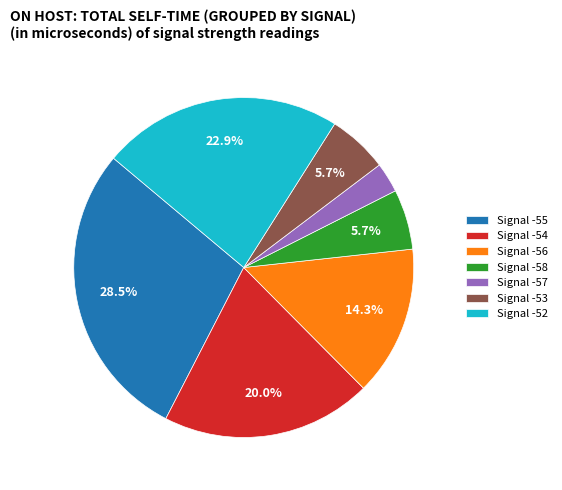

How many slices are in this pie chart?

7